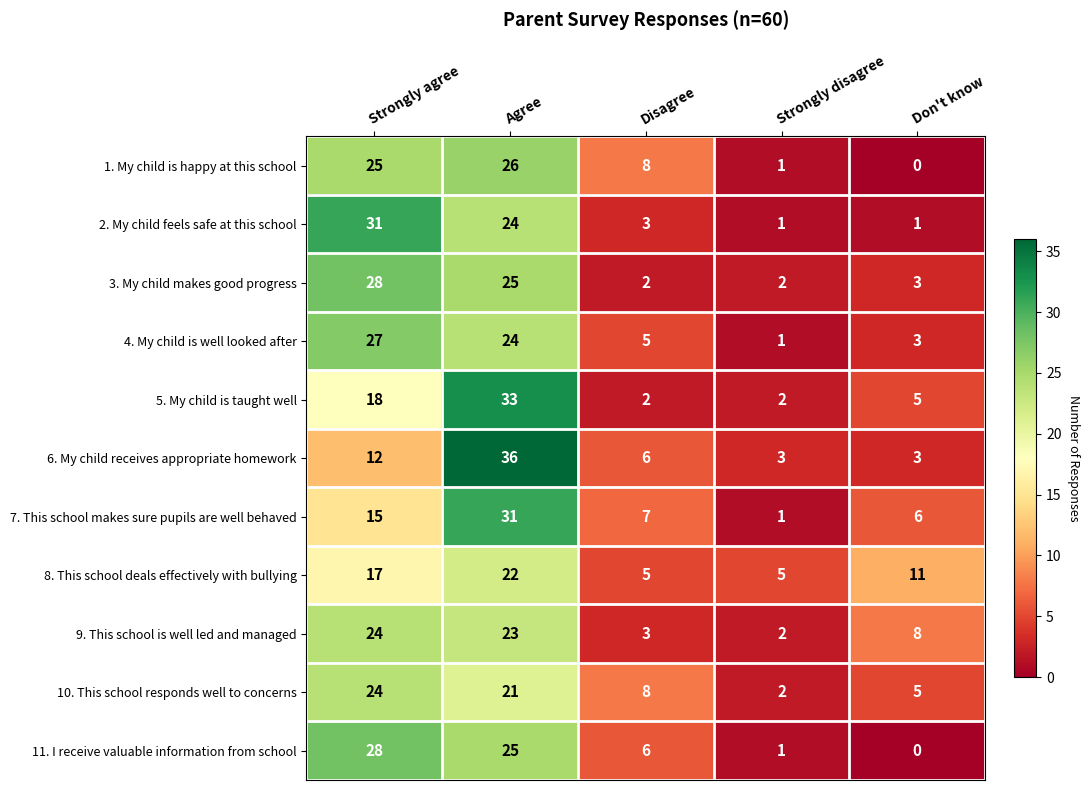

Is the value of 10. This school responds well to concerns at Strongly agree greater than the value of 11. I receive valuable information from school at Strongly disagree?

Yes